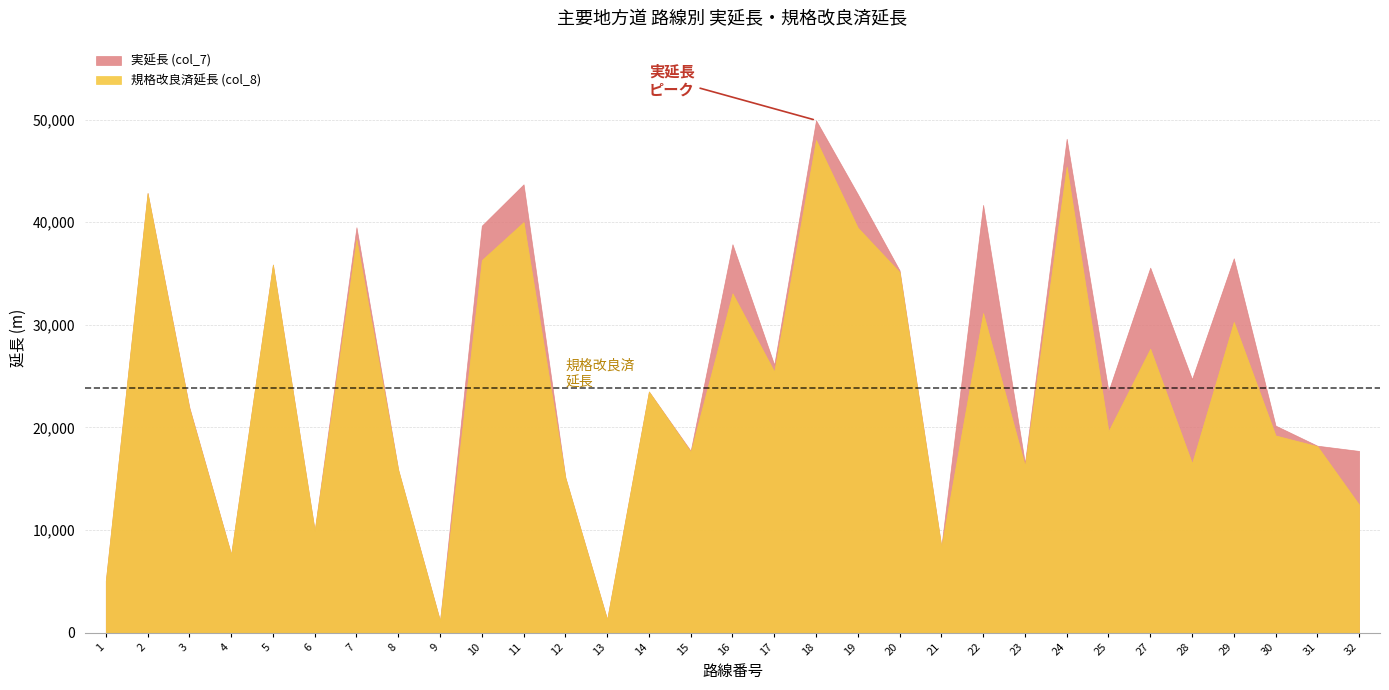

What is the difference between the maximum and minimum values in the 実延長 (col_7) series?

48791